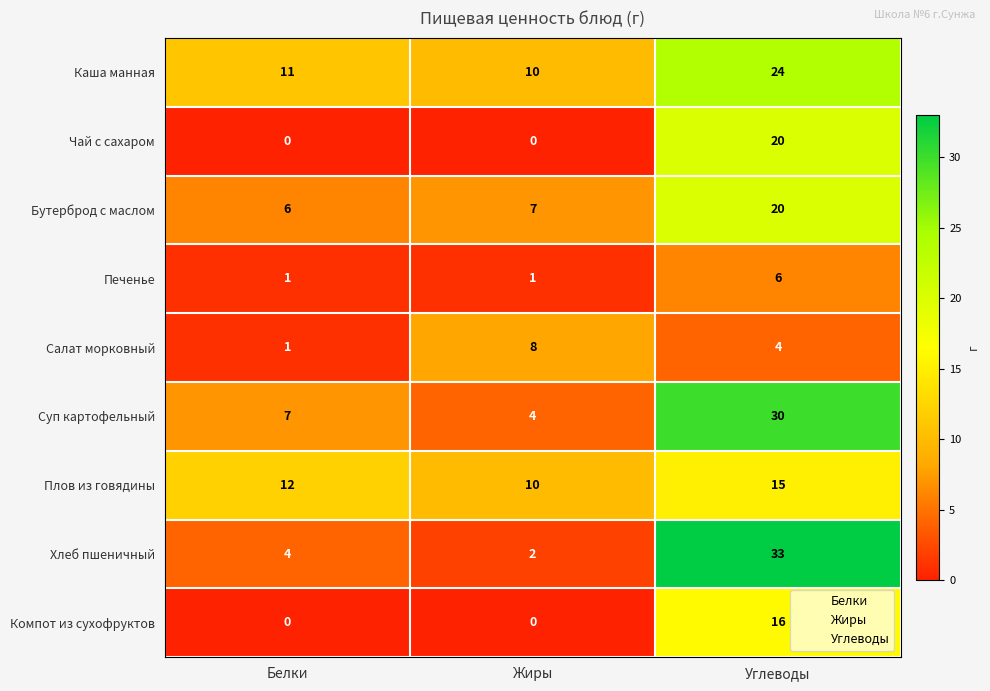

What is the highest value of the Печенье series?

6